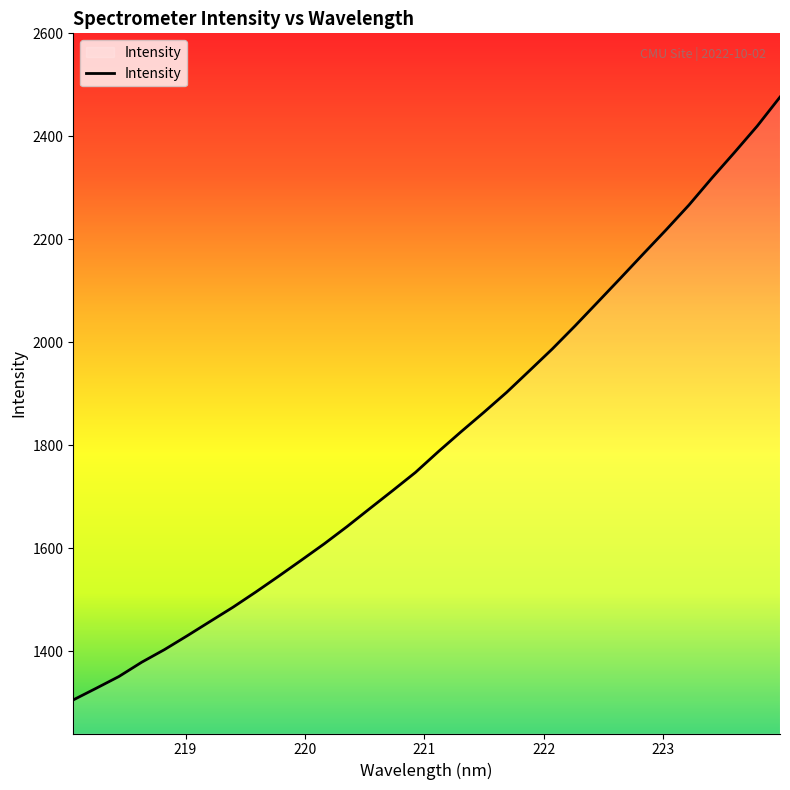

What is the greatest value displayed?

2476.2